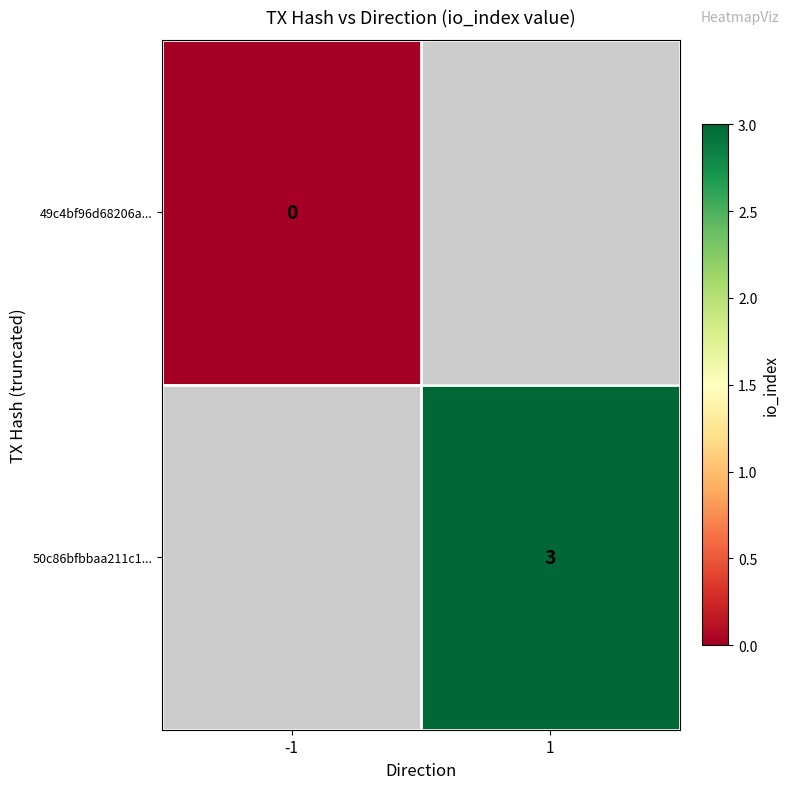

Is it true that 50c86bfbbaa211c1... equals 3 at 1?

True